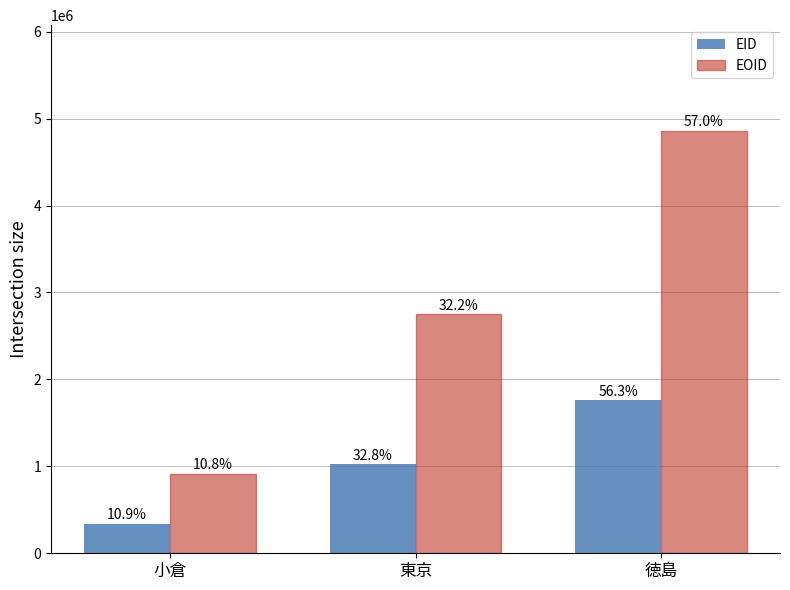

Are the bars grouped side by side (vs. stacked)?

Yes